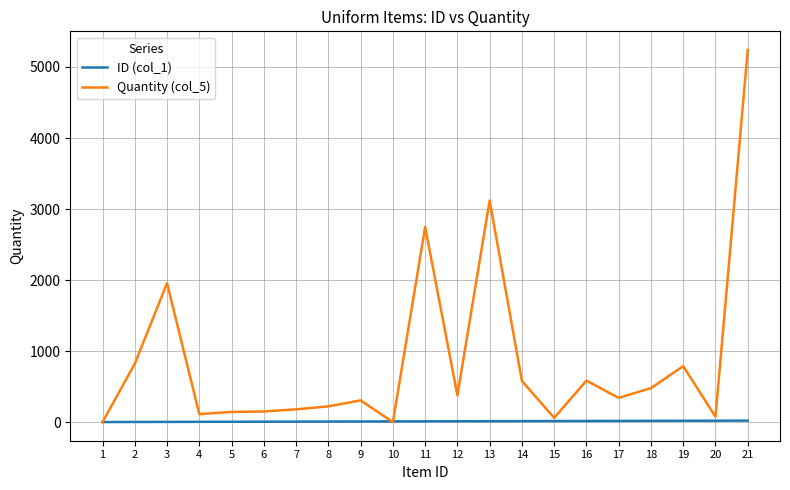

What is the total value across all series at 15?

75